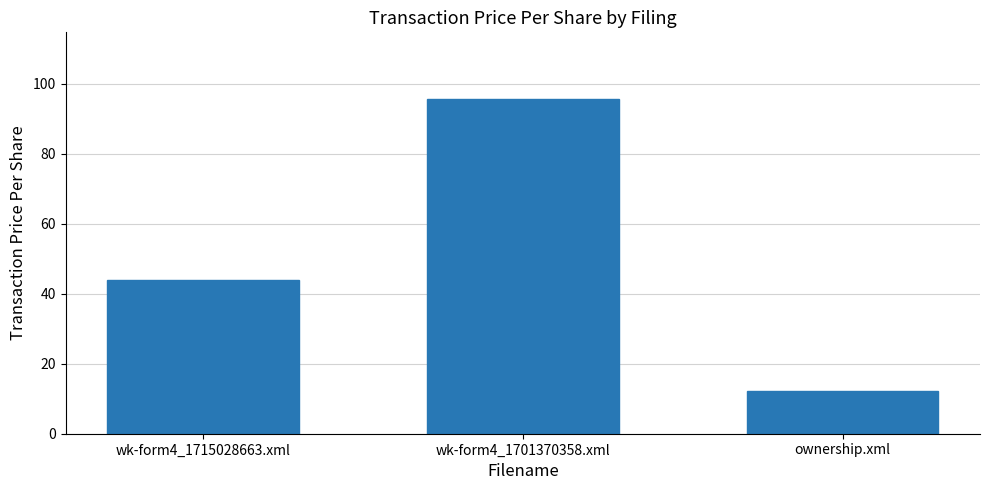

What is the change in value from wk-form4_1701370358.xml to ownership.xml?

-83.3